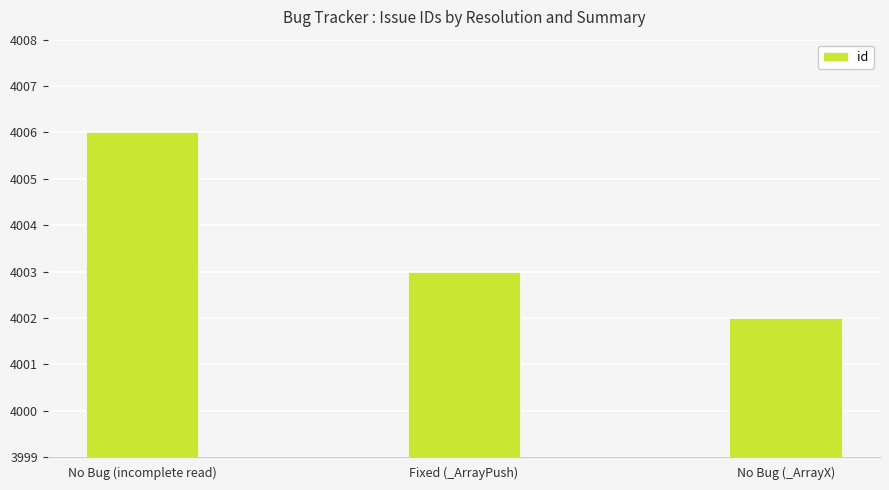

Reading left to right, transcribe all the data shown in this chart.

No Bug (incomplete read)=4006	Fixed (_ArrayPush)=4003	No Bug (_ArrayX)=4002